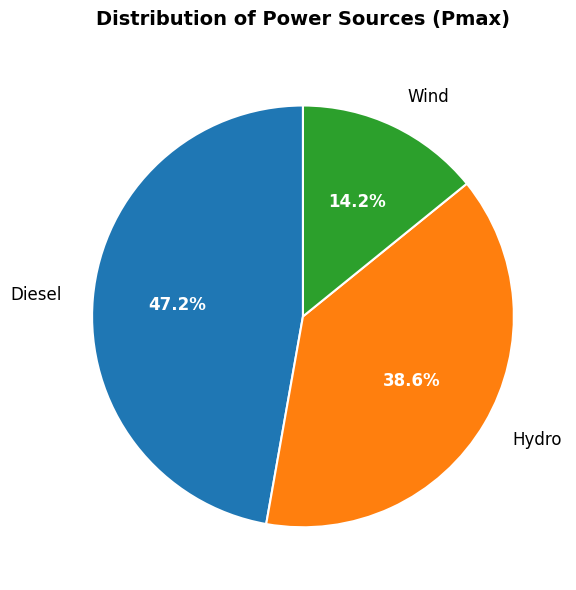

To the nearest percent, what is the difference between the Wind and Hydro slice percentages?

24%